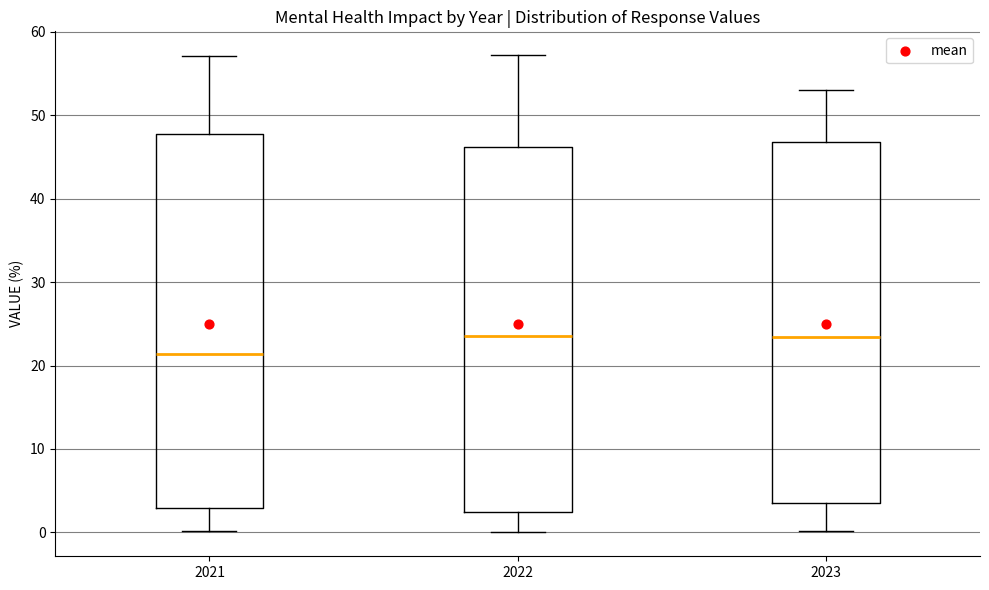

Reading left to right, read every box against the y-axis: the position of its median line, the range the box covers, and the ends of its whiskers. The values are not printed on the chart, so give them approximately, as read against the axis.

2021: median 21, box 3 to 48, whiskers 0 to 57
2022: median 24, box 2 to 46, whiskers 0 to 57
2023: median 23, box 4 to 47, whiskers 0 to 53